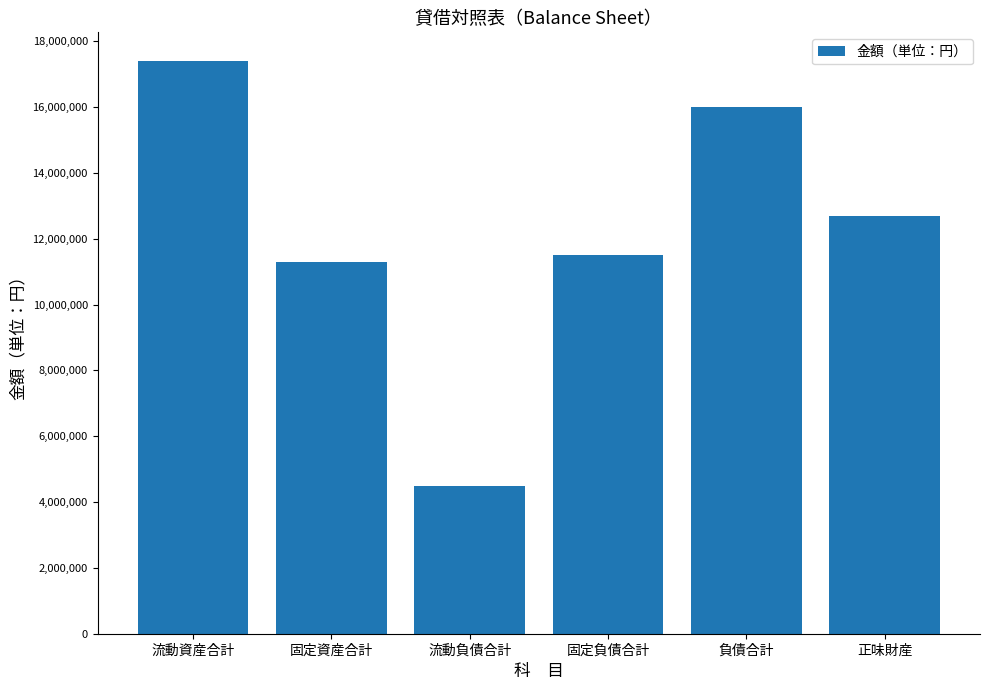

Does the chart contain stacked bars?

No